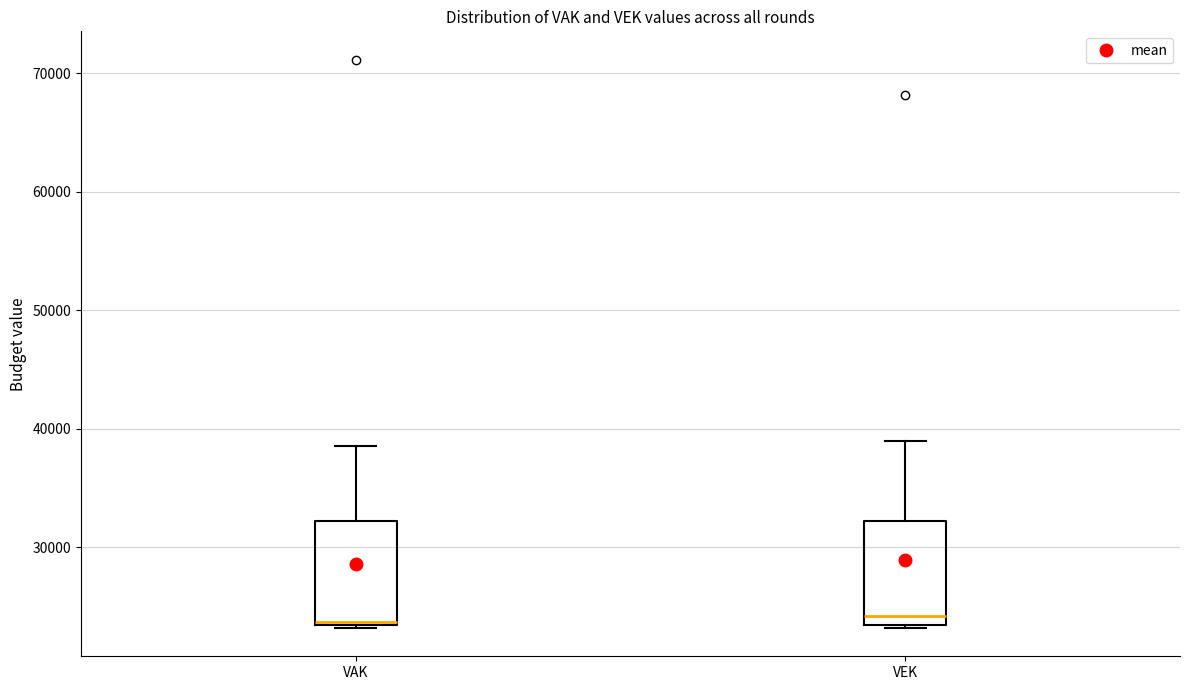

Reading left to right, transcribe this box plot: for each box, give where its median line is, the range the box spans, and where its two whiskers end, as read against the y-axis. The values are not printed on the chart, so give them approximately, as read against the axis.

VAK: median 24000, box 23000 to 32000, whiskers 23000 to 38000
VEK: median 24000, box 23000 to 32000, whiskers 23000 to 39000